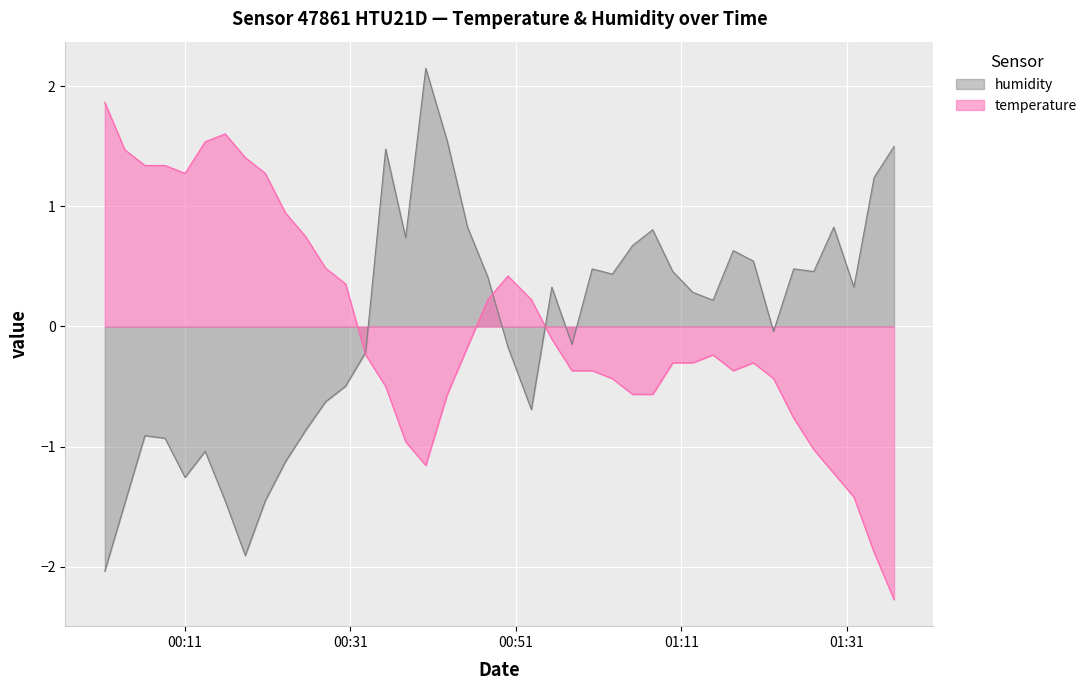

In humidity, how many points are higher than both neighbors (excluding endpoints)?

10